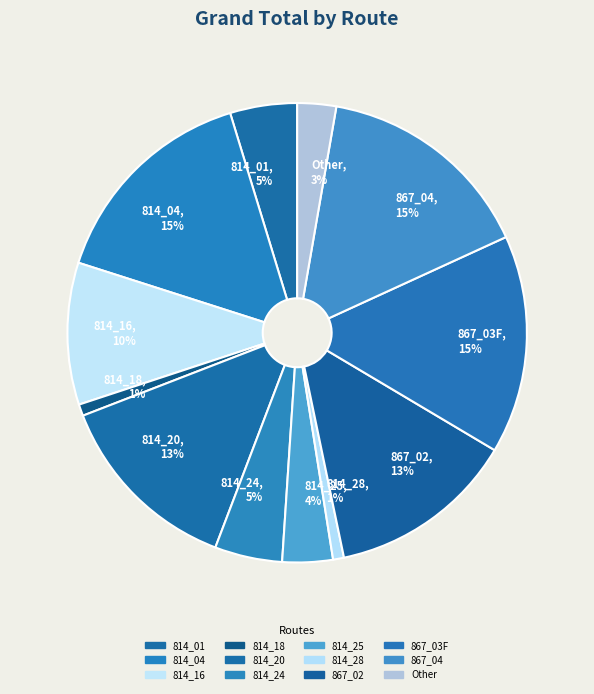

To the nearest percent, what percentage of the pie is 867_03F, 15%?

15%